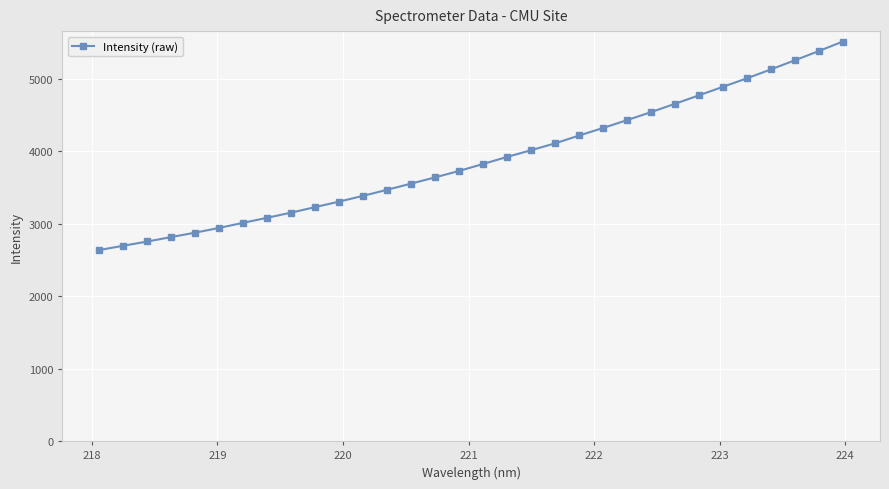

What is the greatest value displayed?

5516.6